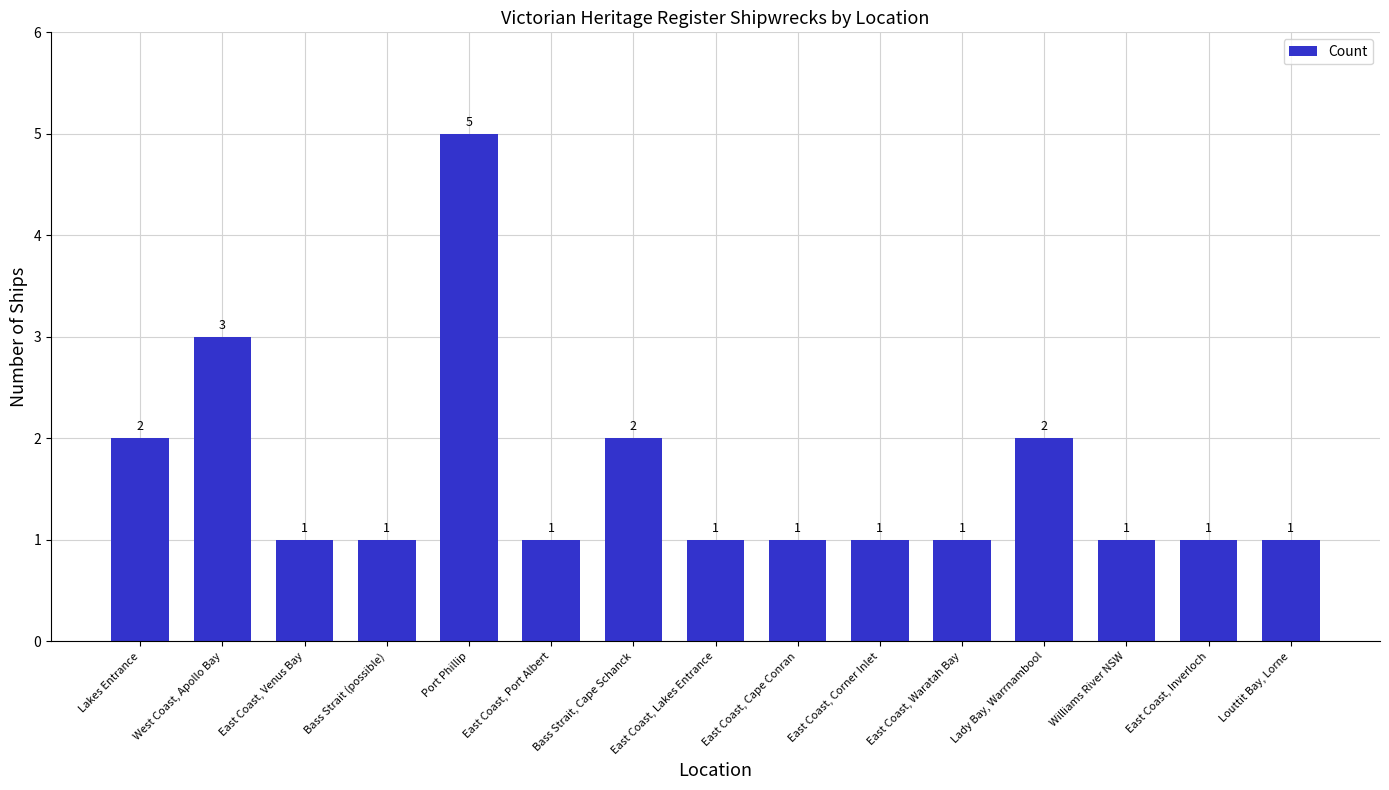

True or false: the data shows 2 at Lakes Entrance.

True